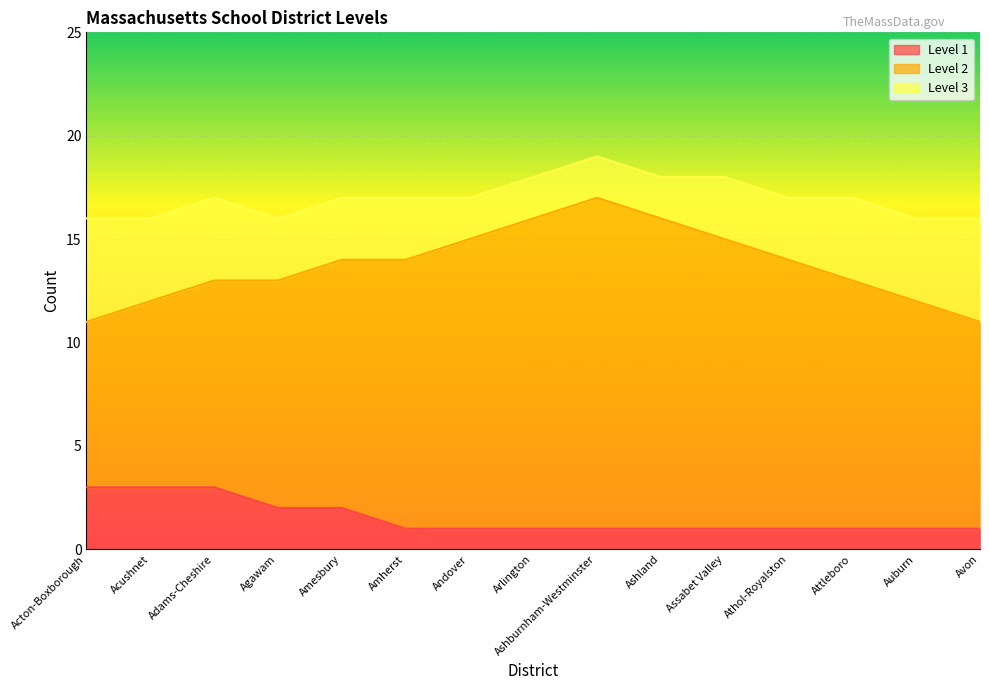

List the series in order of their overall mean, highest first.

Level 2, Level 3, Level 1